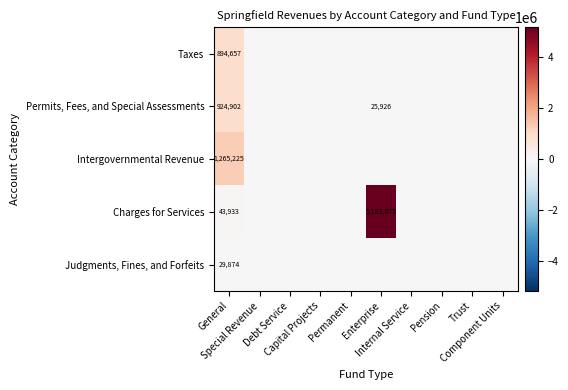

Is it true that Judgments, Fines, and Forfeits equals 0 at Internal Service?

True